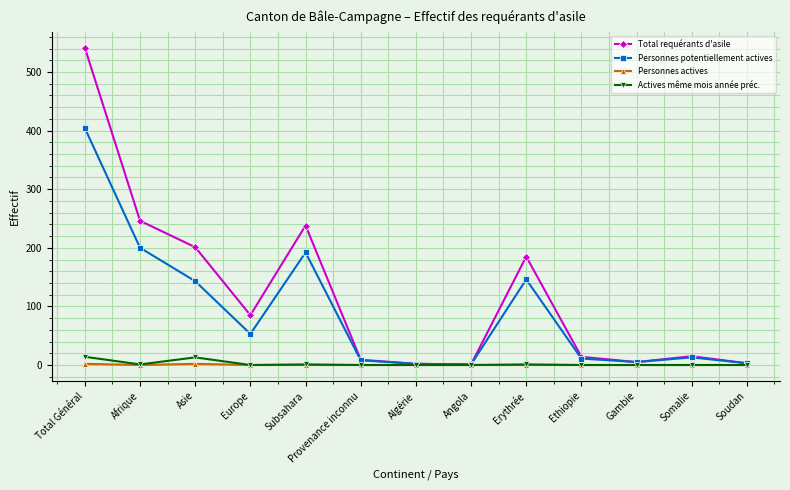

How many lines are shown in the chart?

4